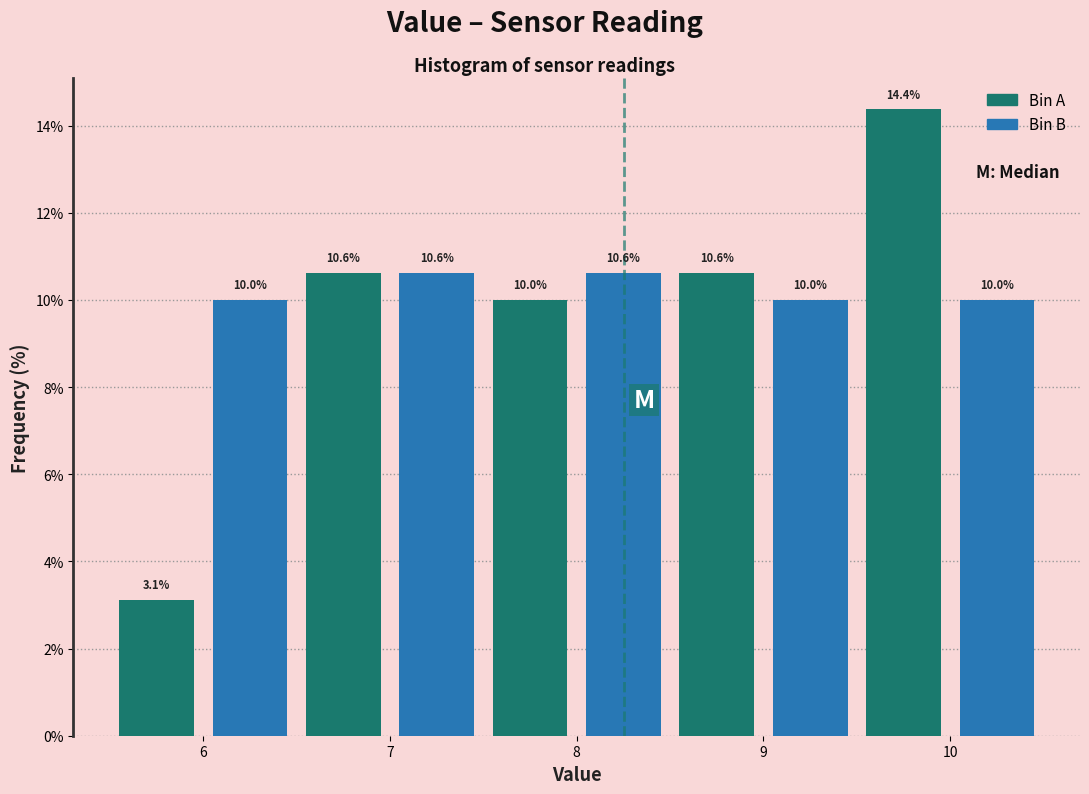

Which range on the x-axis has the tallest bar?

9.5 to 10.0